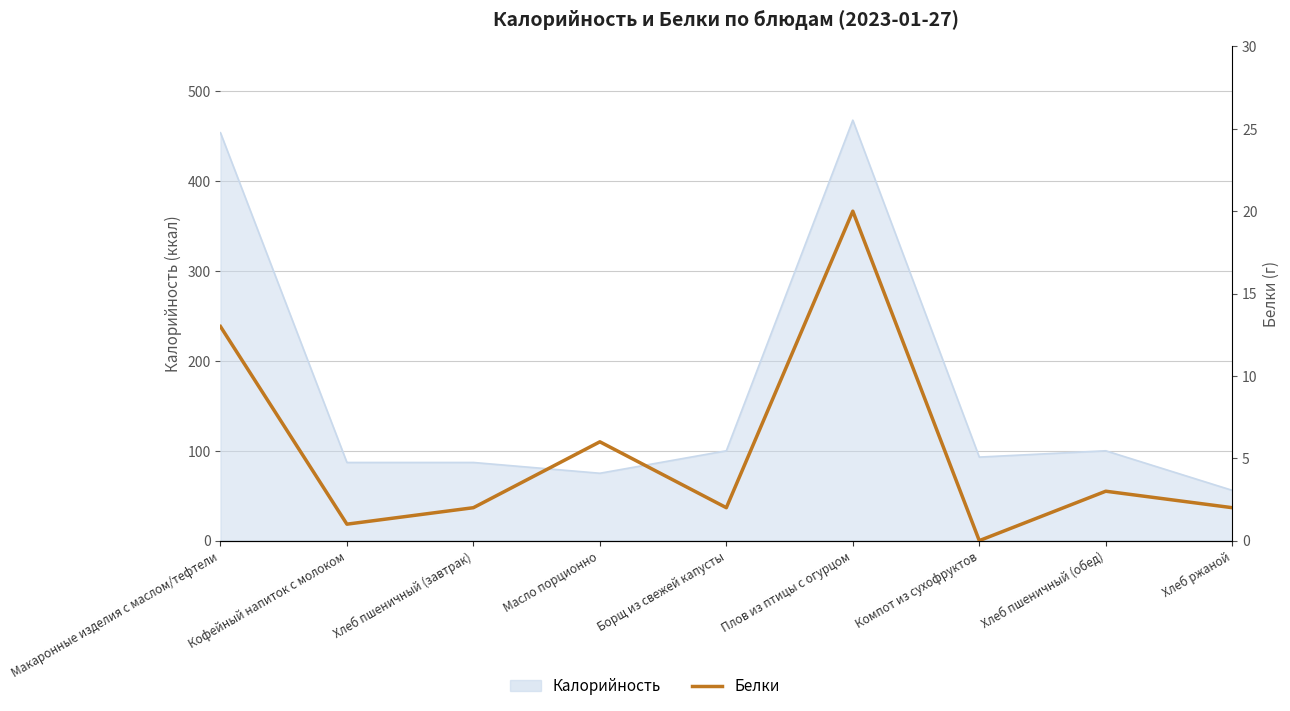

What is the label of the 4th point from the right?

Плов из птицы с огурцом